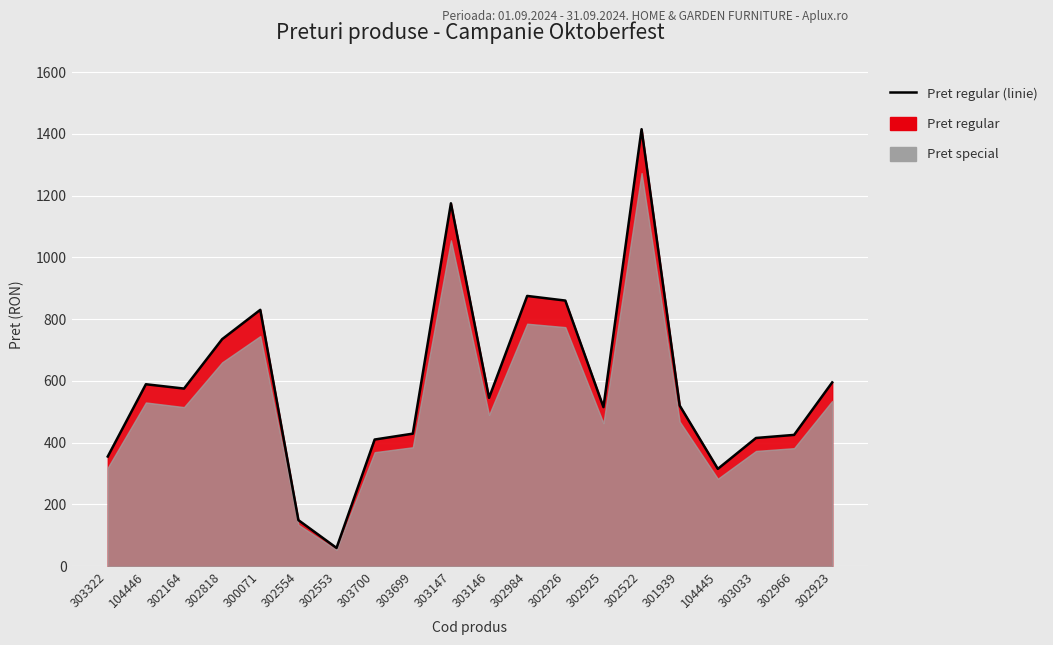

Approximately how many times larger is the value at 302984 compared to 303033?

2.1